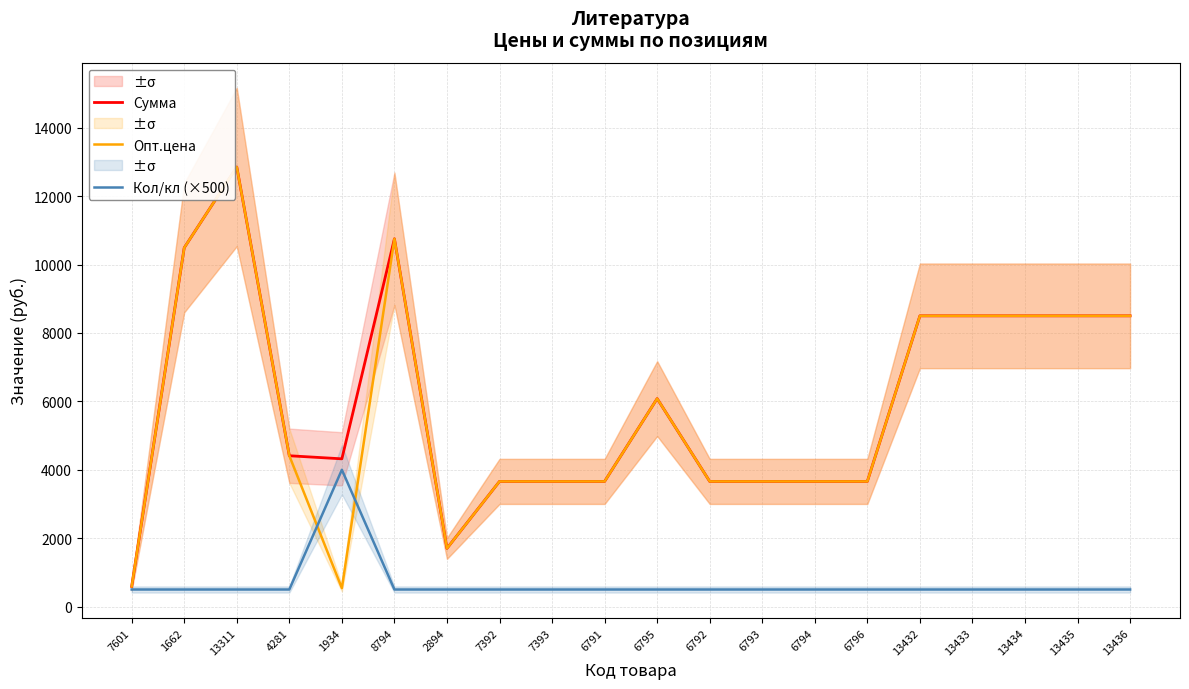

Which series has the largest range (max minus min)?

Опт.цена